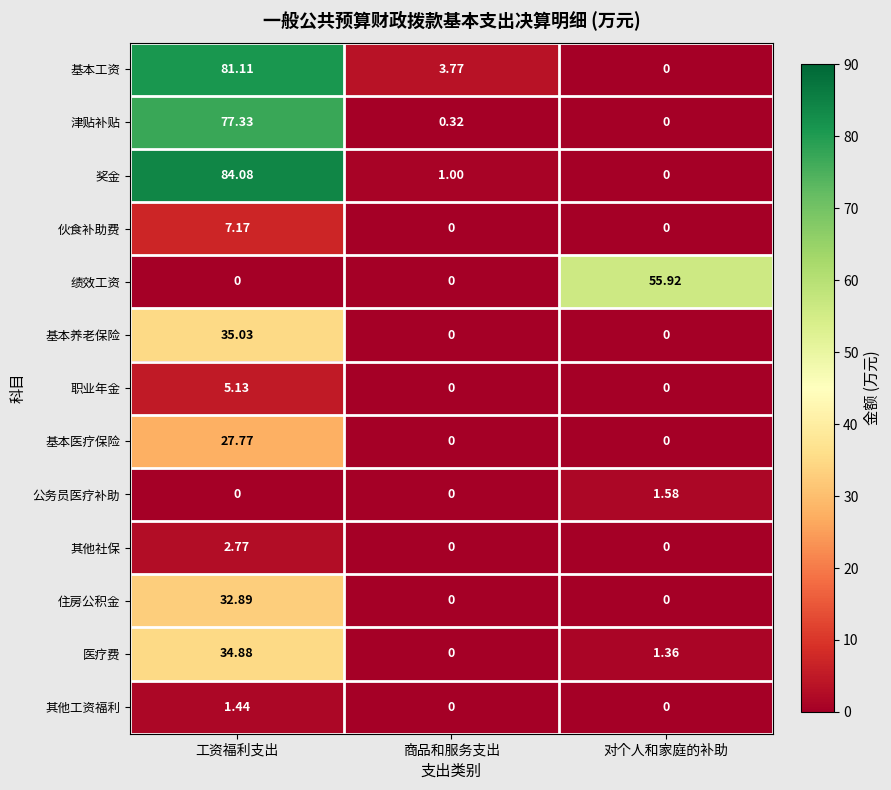

Which series has the widest spread of values?

奖金